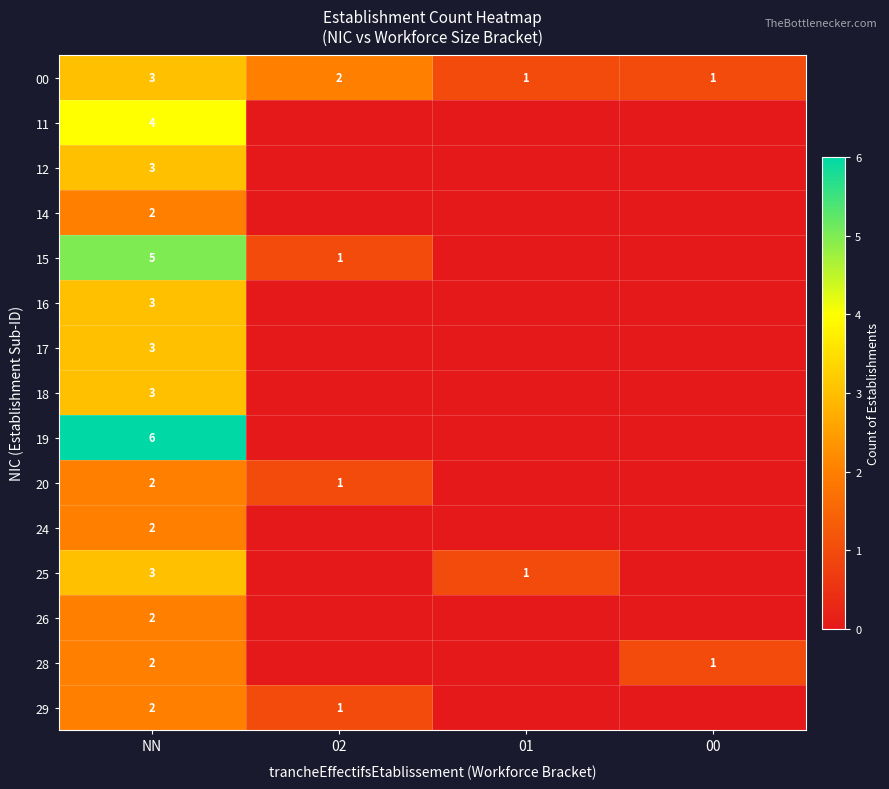

Is it true that 00 equals 3 at NN?

True